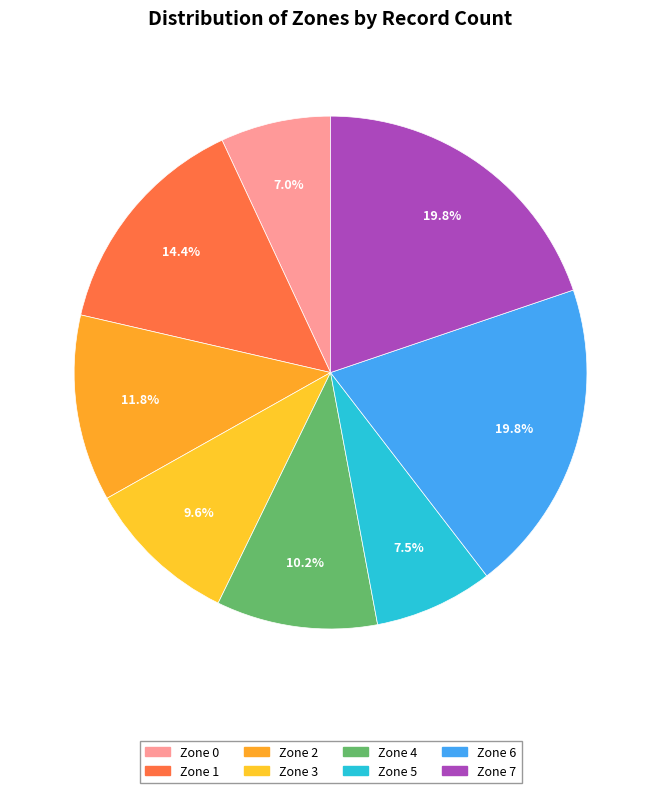

How much of the chart is everything except Zone 7?

80.2%